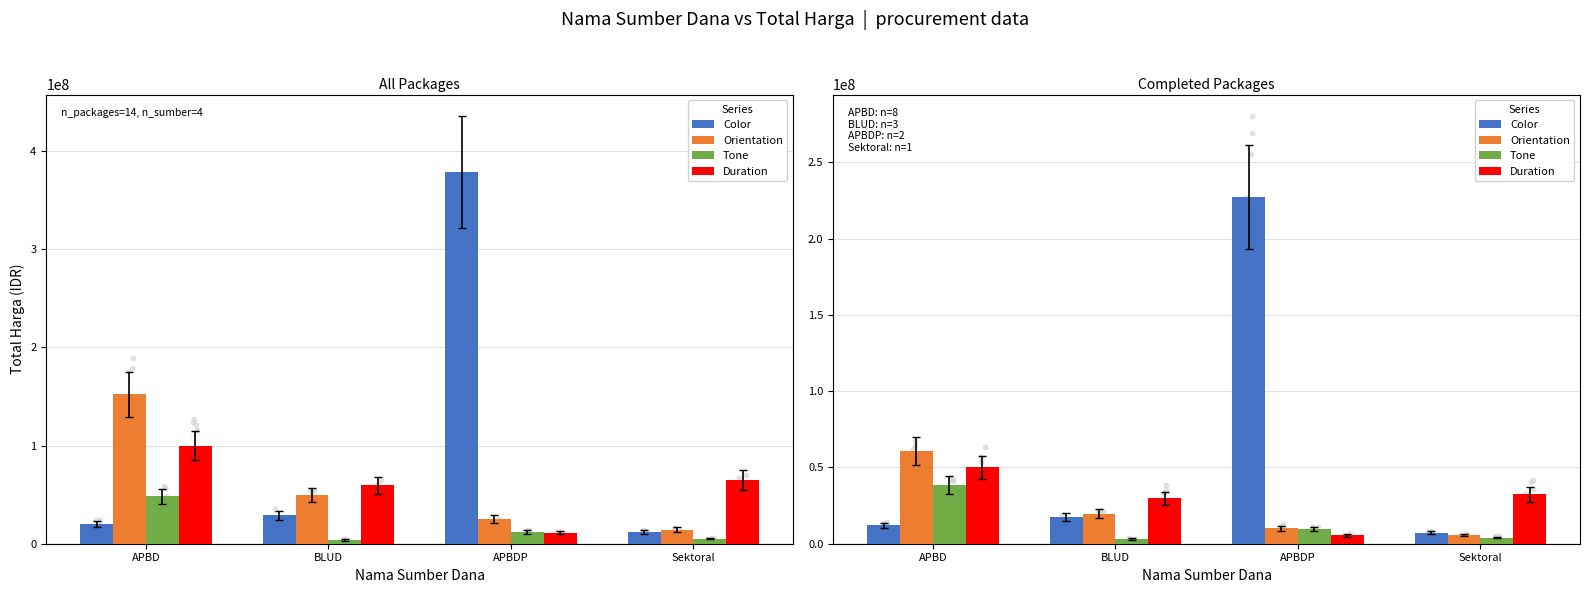

Which series has the largest Y range (max minus min)?

Color